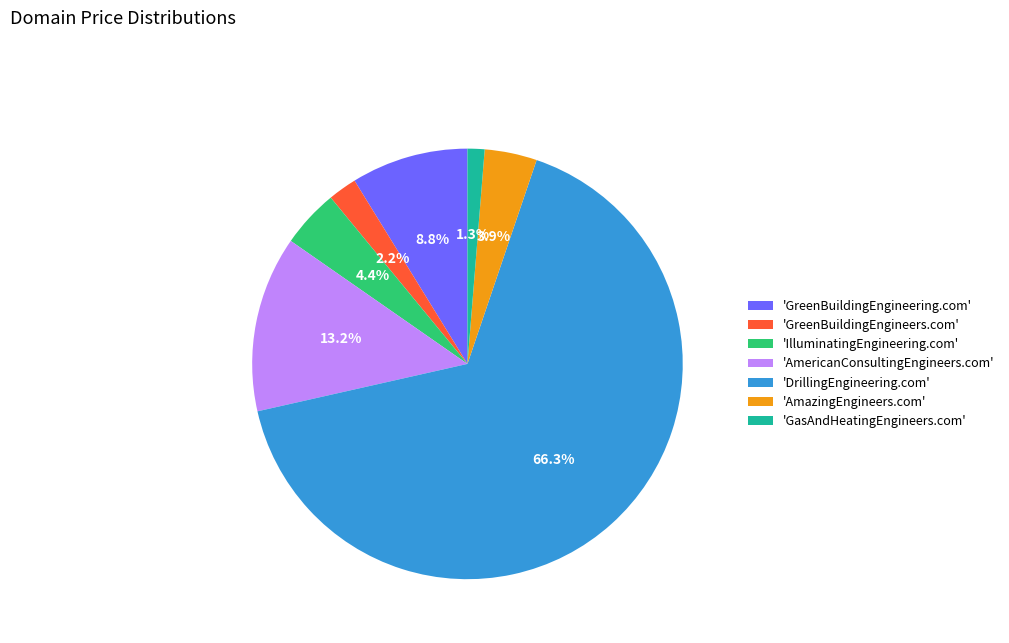

Approximately how many times larger is the value at 'AmericanConsultingEngineers.com' compared to 'IlluminatingEngineering.com'?

3.0